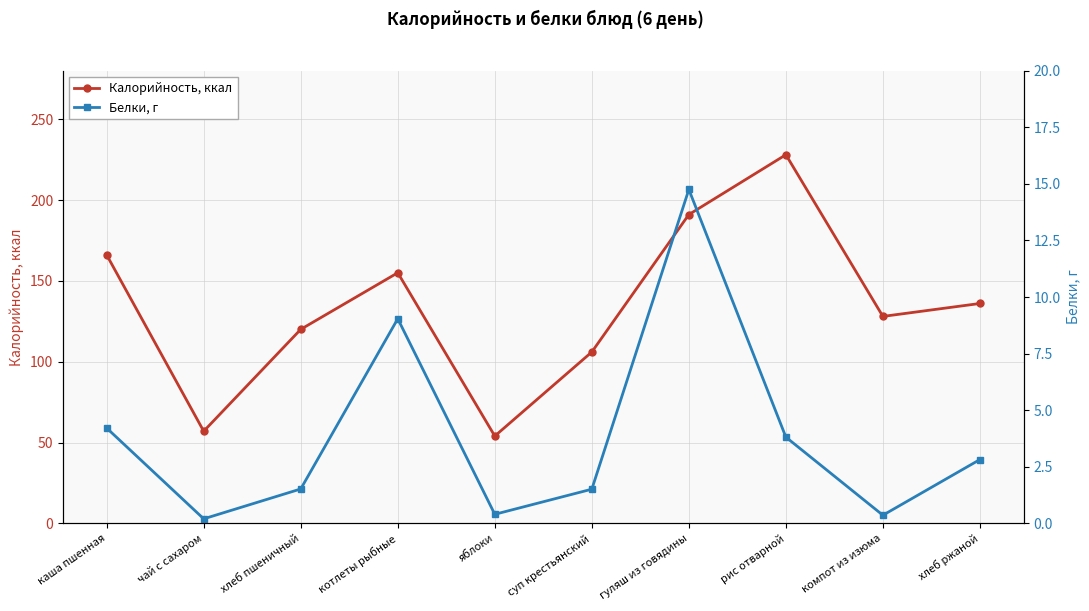

At which category does Белки, г reach its first local peak?

котлеты рыбные